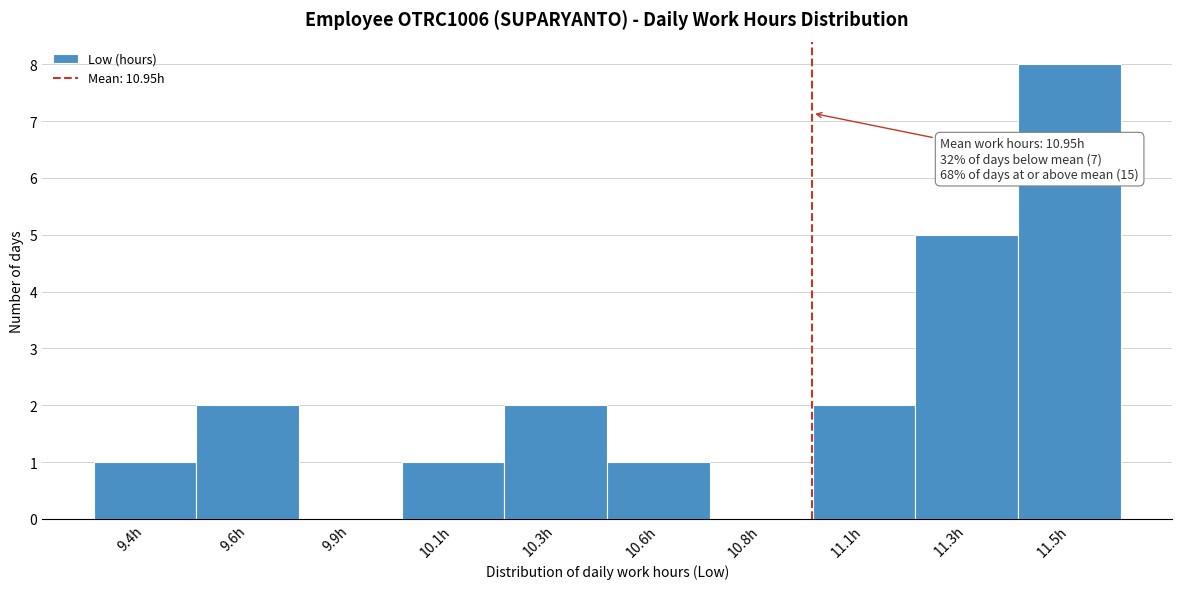

Reading left to right, extract all data points from this chart.

9.4h=1	9.6h=2	9.9h=0	10.1h=1	10.3h=2	10.6h=1	10.8h=0	11.1h=2	11.3h=5	11.5h=8